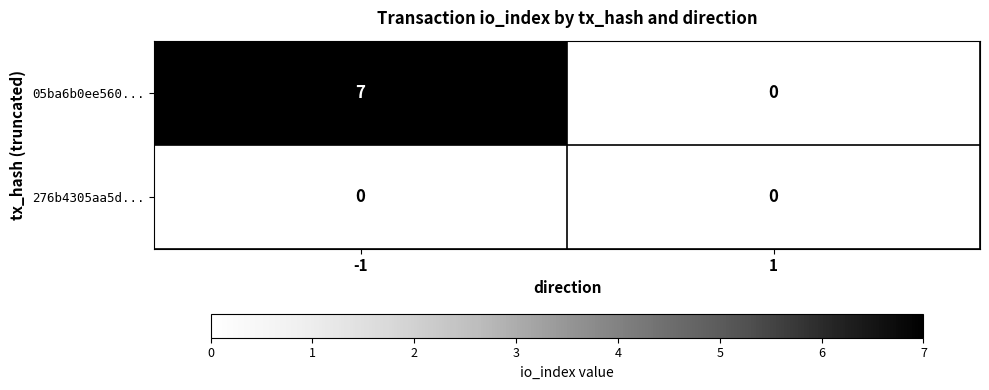

What is the greatest value displayed?

7